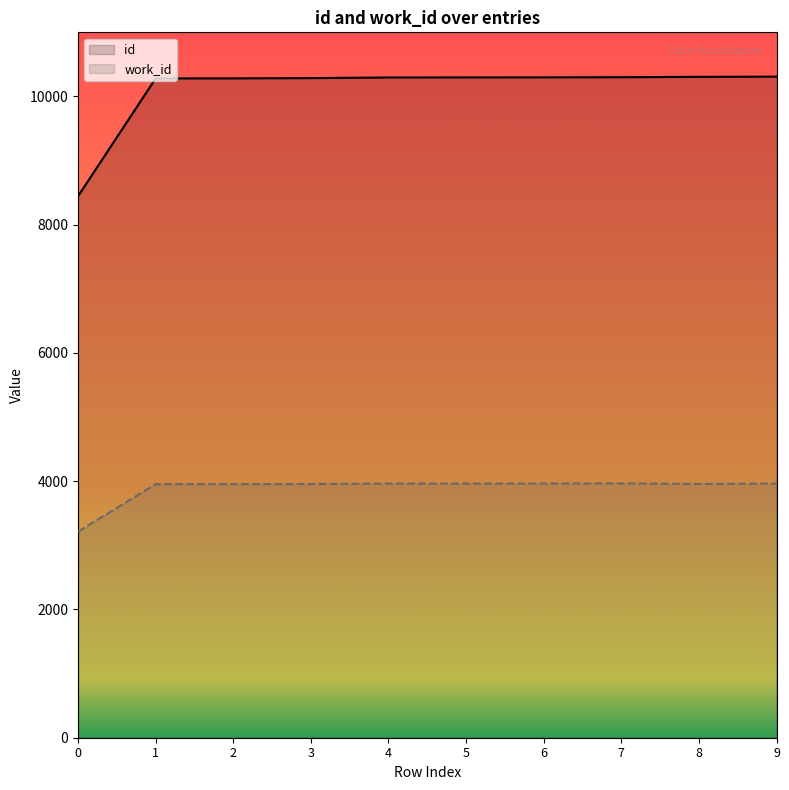

At how many categories does at least one series exceed 5169?

10